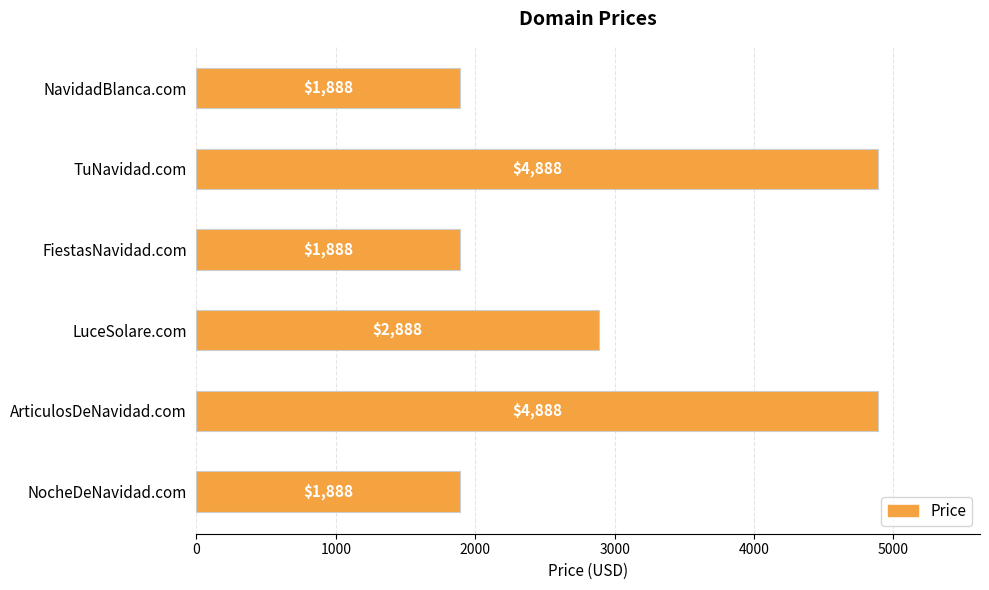

What is the maximum value shown in the chart?

4888